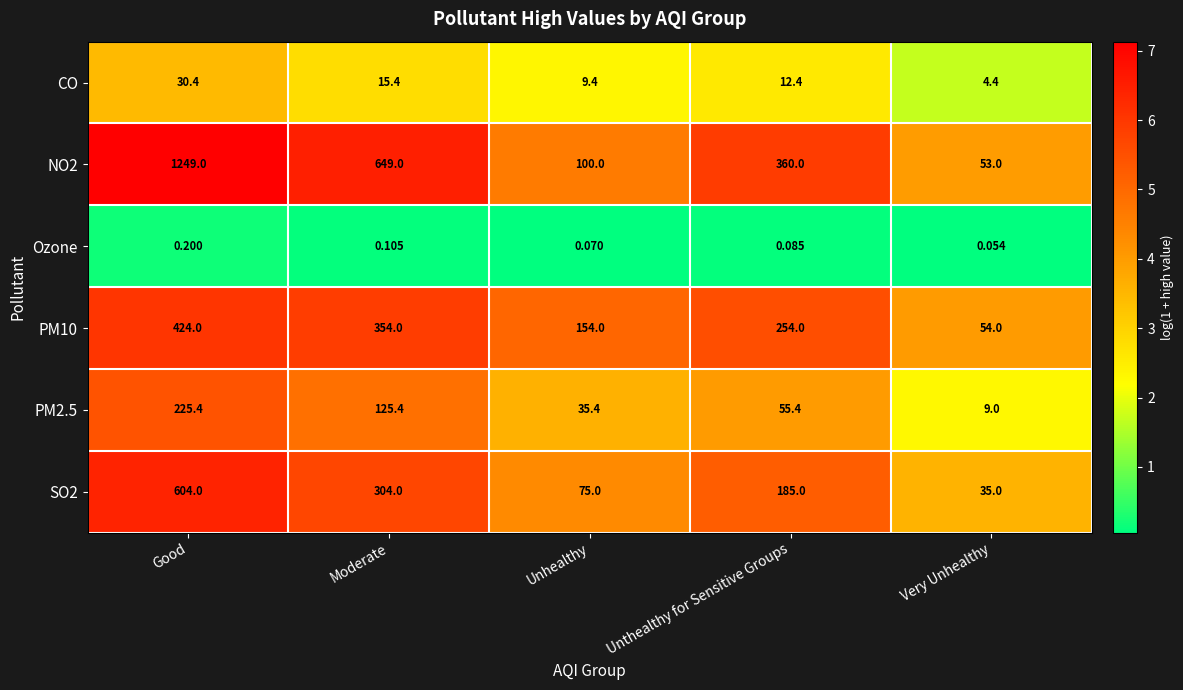

At which label is PM2.5 closest to 117?

Moderate